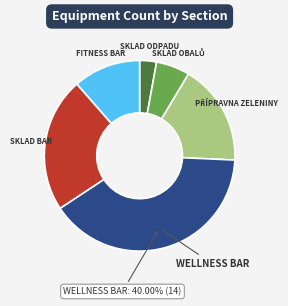

To the nearest percent, what is the average slice percentage?

17%